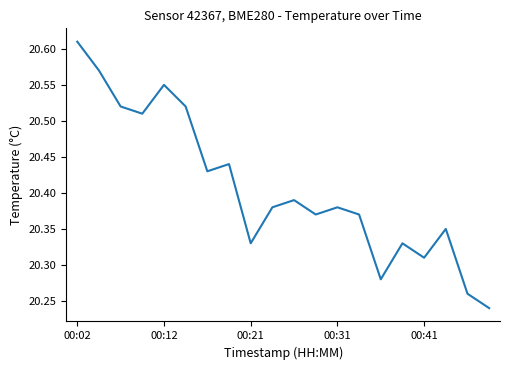

Which label corresponds to the largest value in the chart?

00:02